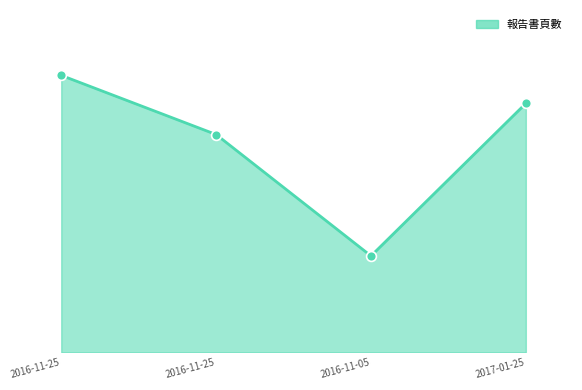

What is the ratio of the value at 2016-11-25 to the value at 2016-11-05?

2.3